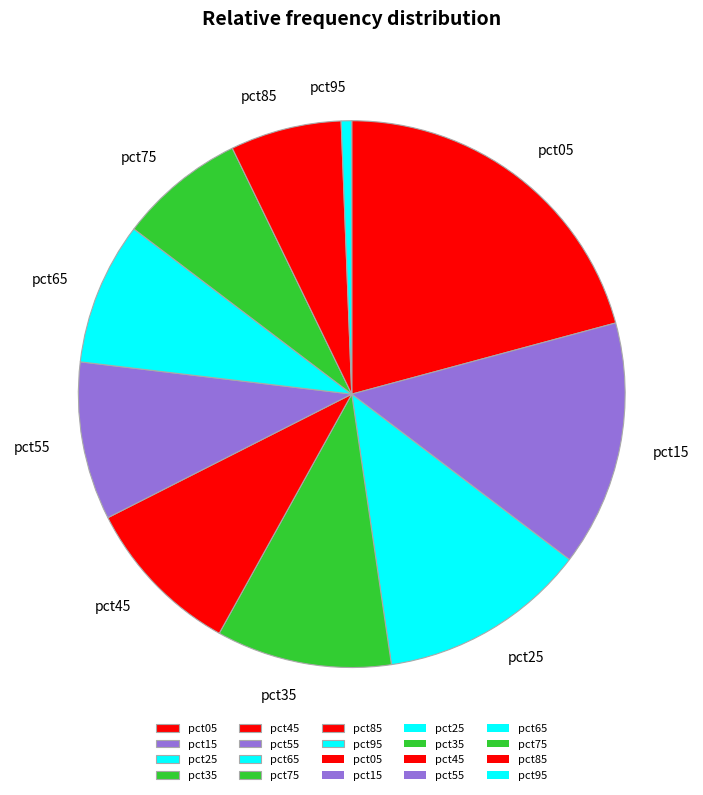

Between pct65 and pct55, which is larger?

pct55